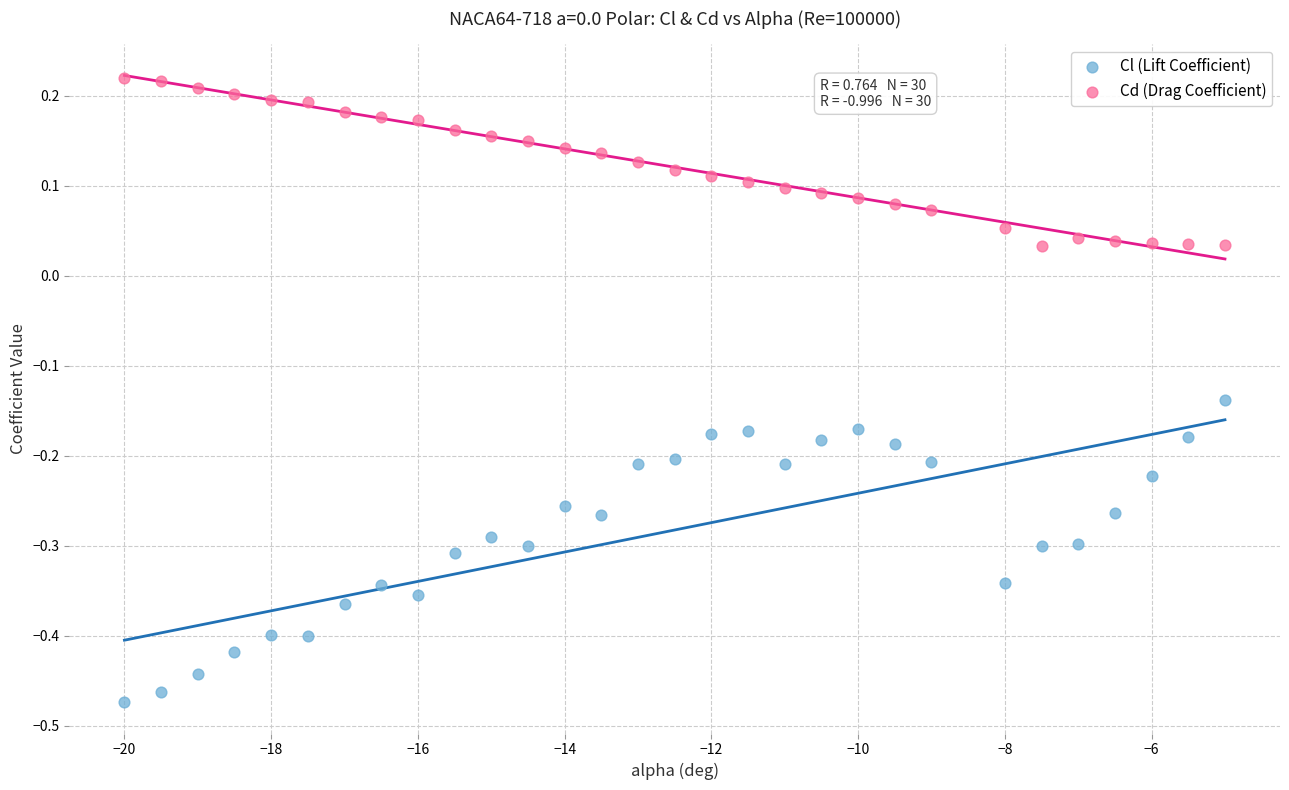

Across all data points, what is the range of X values (max minus min)?

15.0